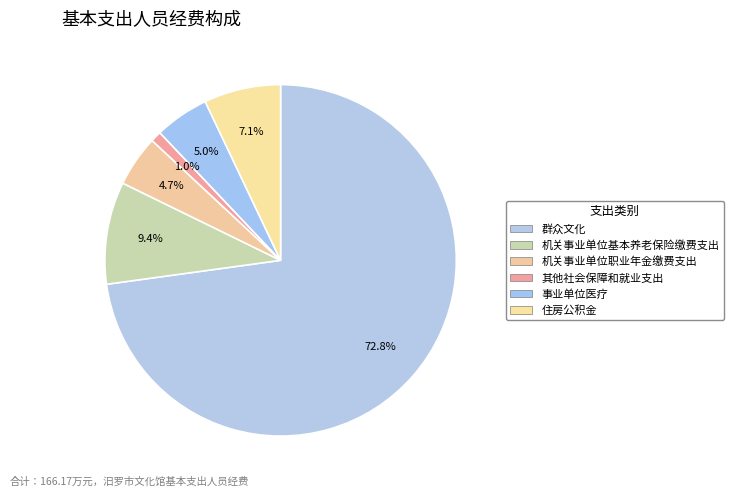

How many slices are in this pie chart?

6